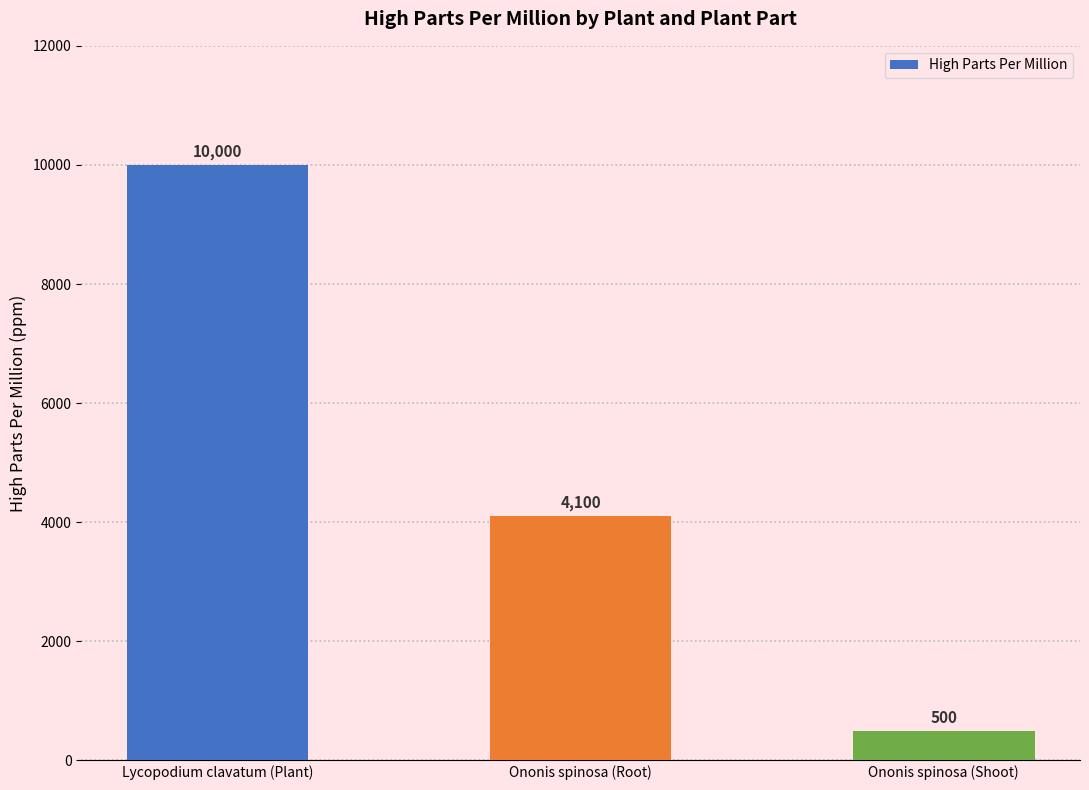

What is the value of the 3rd bar from the left?

500